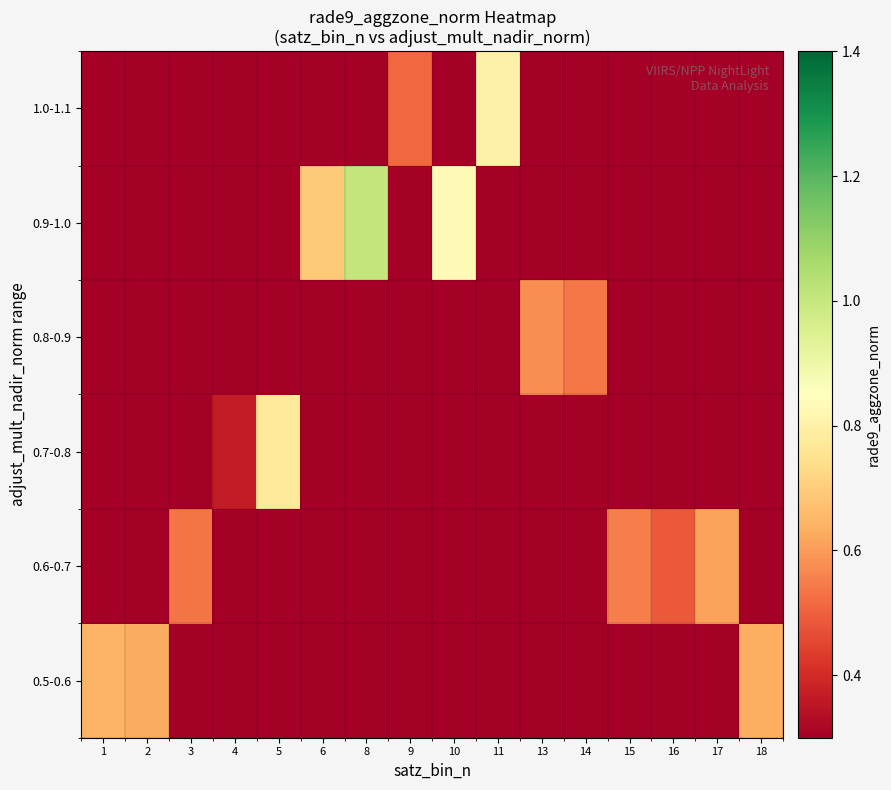

Count the number of categories in the chart.

16